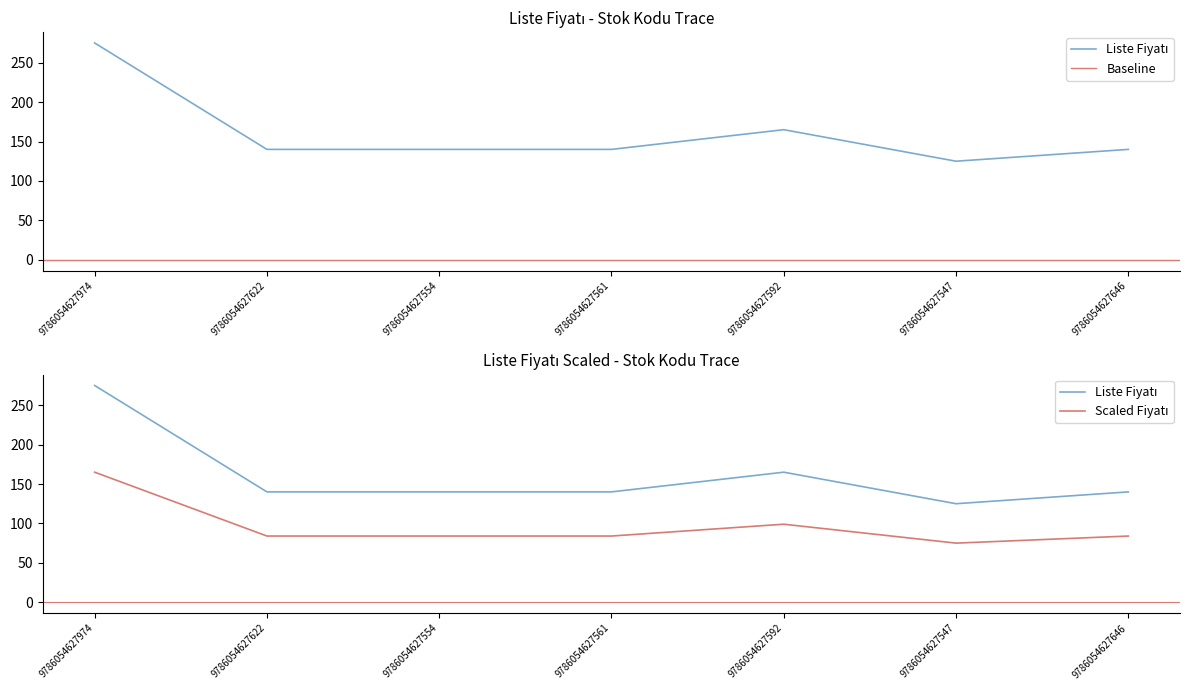

List the labels in order of value, smallest first.

9786054627547, 9786054627622, 9786054627554, 9786054627561, 9786054627646, 9786054627592, 9786054627974